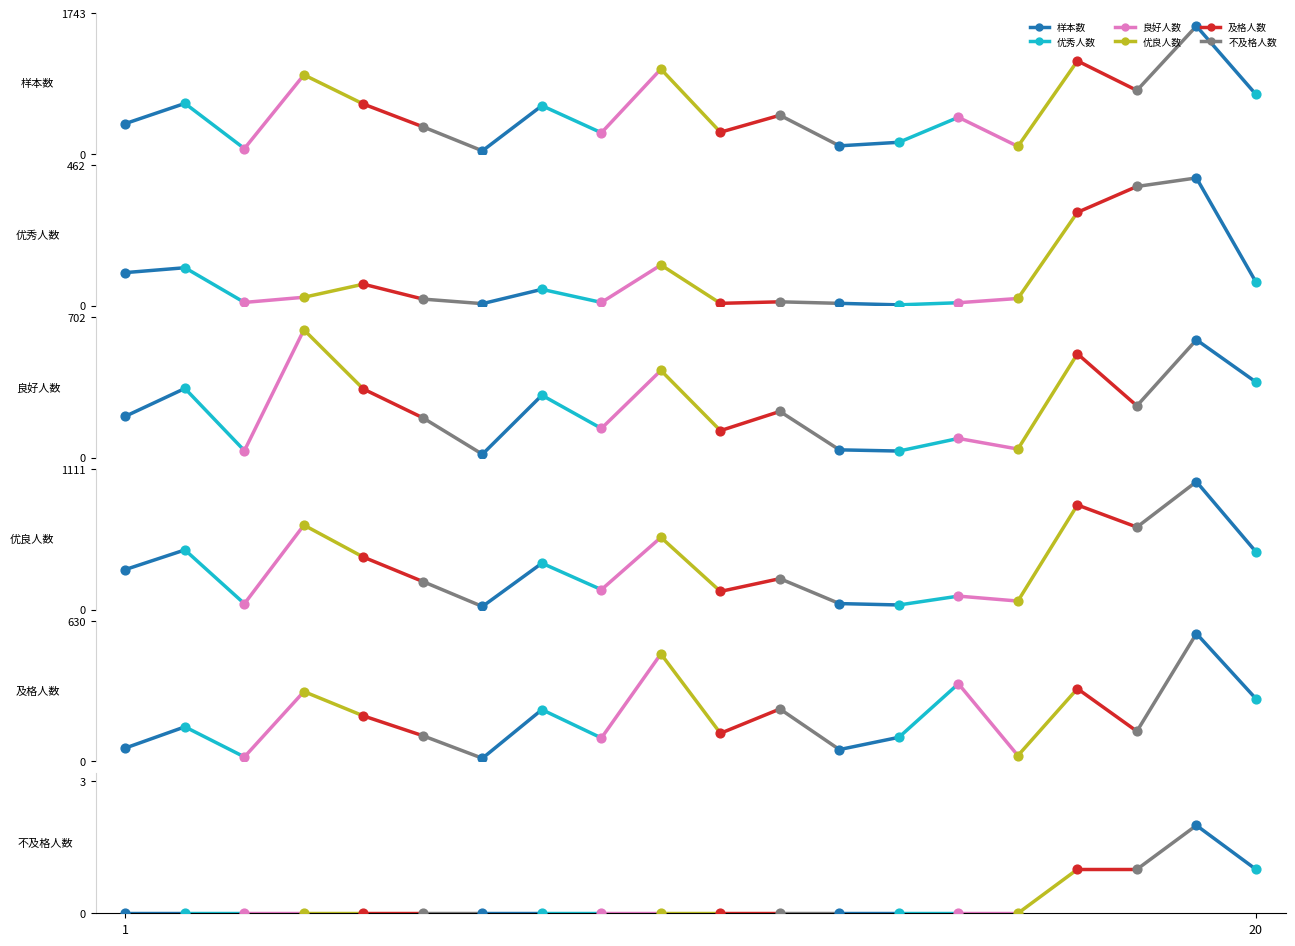

Which series reaches the minimum Y coordinate?

不及格人数